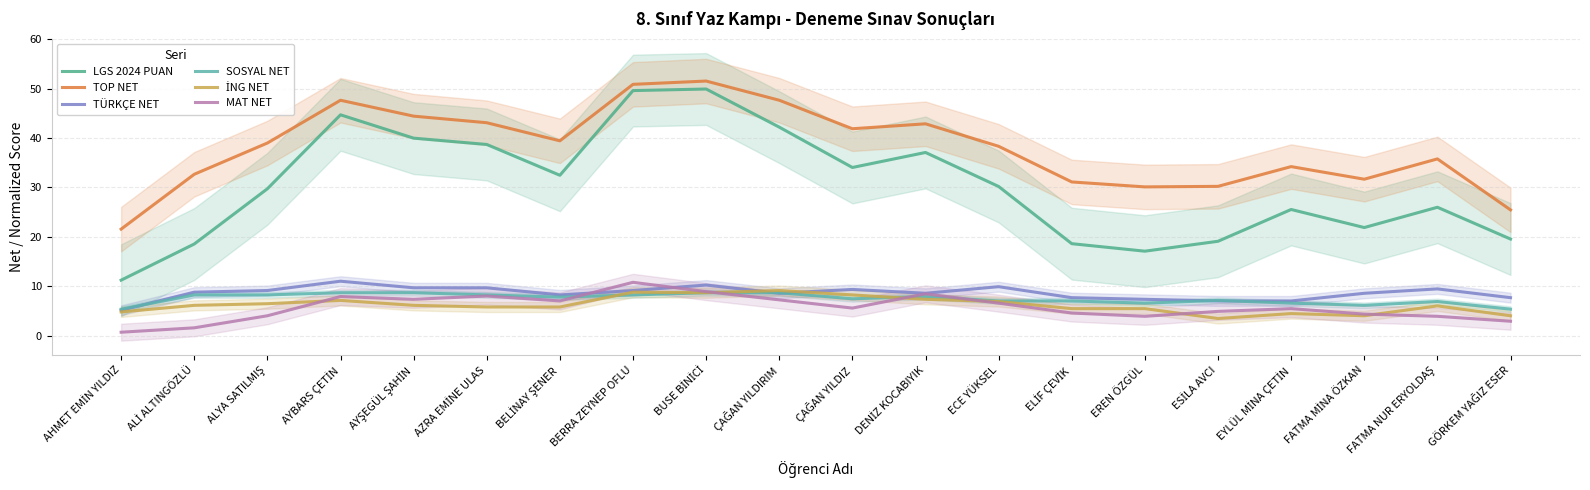

What is the difference between the MAT NET values at ALYA SATILMIŞ and ÇAĞAN YILDIZ?

1.6